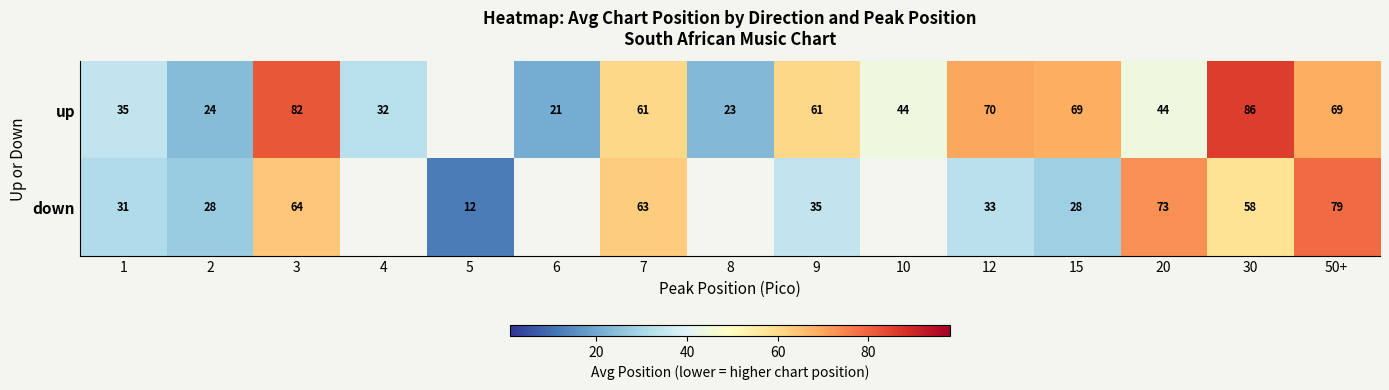

At 20, list the series in order from largest to smallest.

down, up